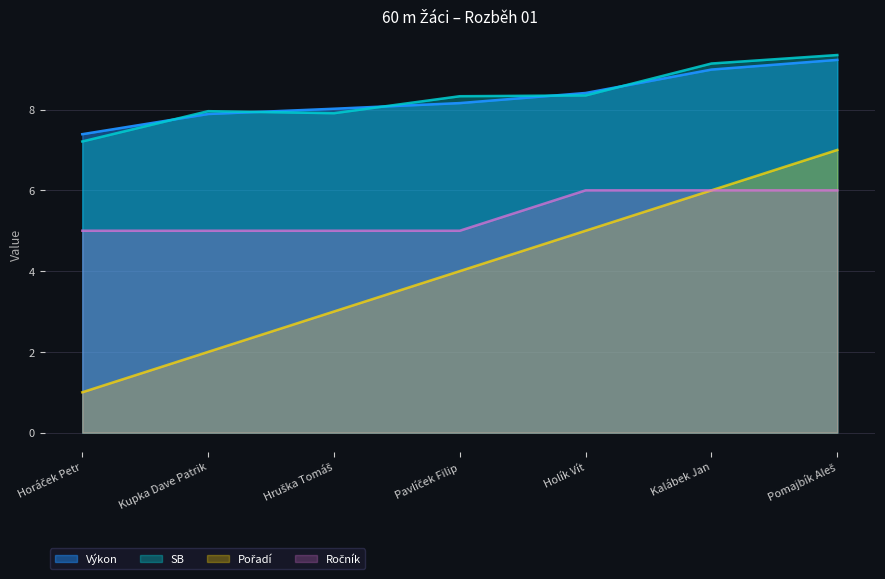

Reading left to right, transcribe all the data shown in this chart.

Výkon: Horáček Petr=7.4	Kupka Dave Patrik=7.9	Hruška Tomáš=8.0	Pavlíček Filip=8.2	Holík Vít=8.4	Kalábek Jan=9.0	Pomajbík Aleš=9.2
SB: Horáček Petr=7.2	Kupka Dave Patrik=8.0	Hruška Tomáš=7.9	Pavlíček Filip=8.3	Holík Vít=8.3	Kalábek Jan=9.1	Pomajbík Aleš=9.3
Pořadí: Horáček Petr=1.0	Kupka Dave Patrik=2.0	Hruška Tomáš=3.0	Pavlíček Filip=4.0	Holík Vít=5.0	Kalábek Jan=6.0	Pomajbík Aleš=7.0
Ročník: Horáček Petr=5.0	Kupka Dave Patrik=5.0	Hruška Tomáš=5.0	Pavlíček Filip=5.0	Holík Vít=6.0	Kalábek Jan=6.0	Pomajbík Aleš=6.0